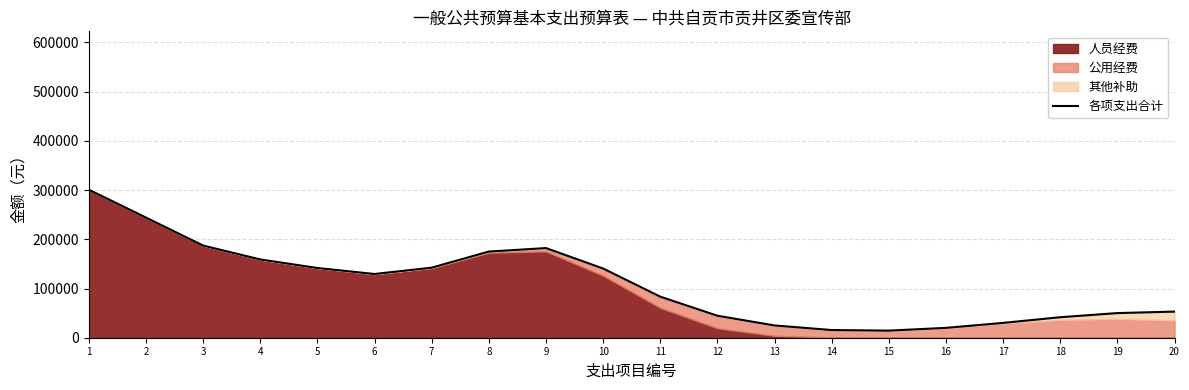

True or false: the data shows 159059.1 at 4.

True